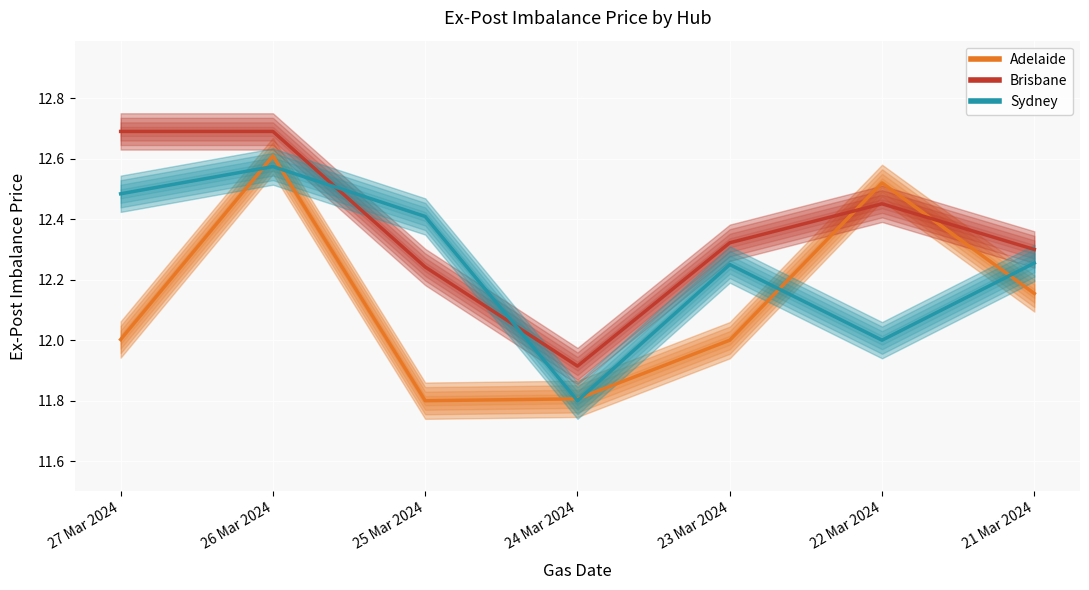

In Brisbane, how many points are higher than both neighbors (excluding endpoints)?

1